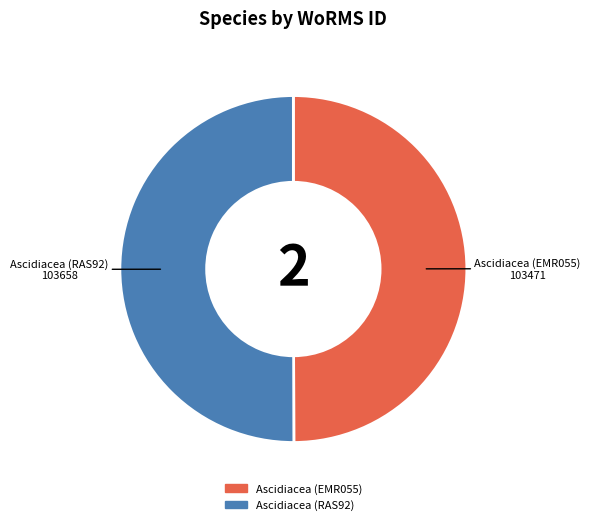

True or false: Ascidiacea (RAS92) accounts for 50% of the total.

True